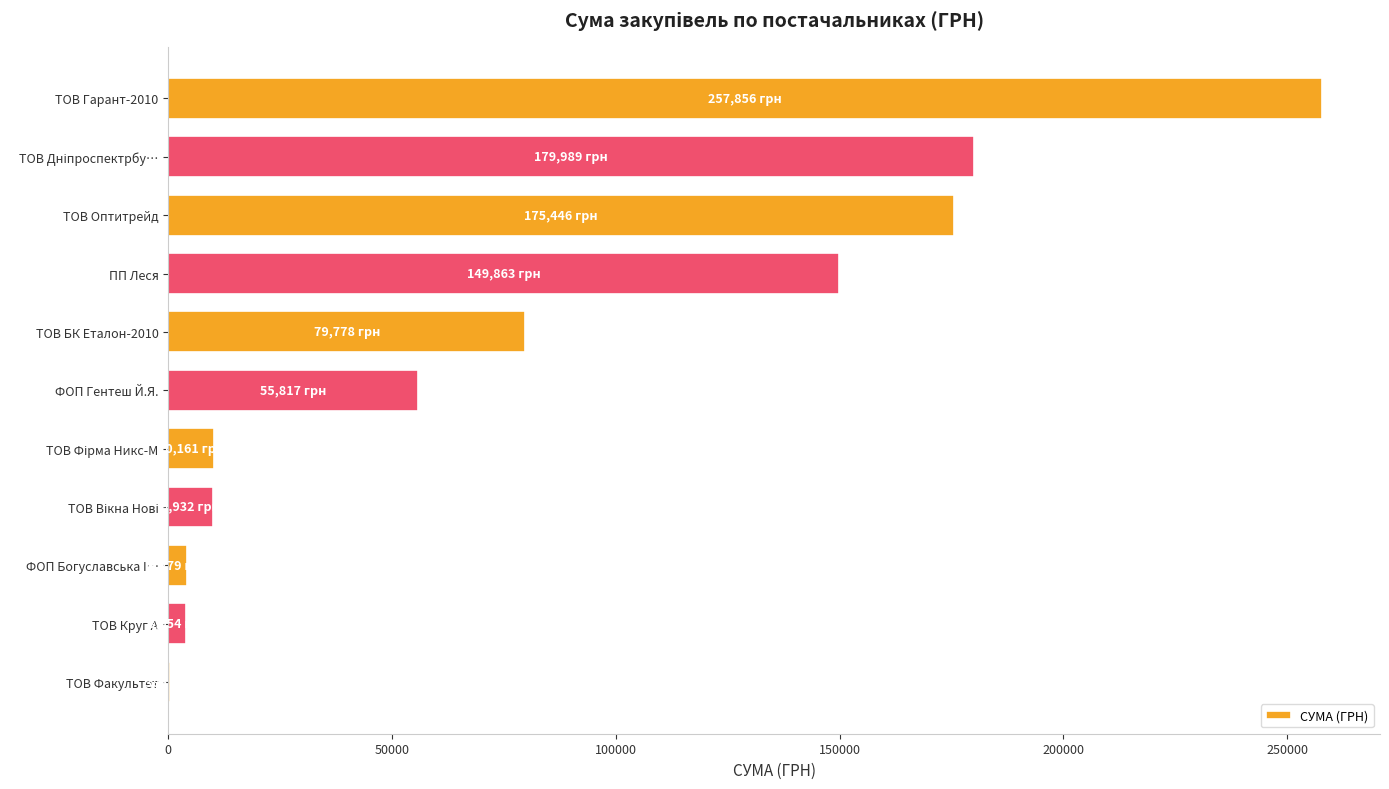

Does the chart contain stacked bars?

No